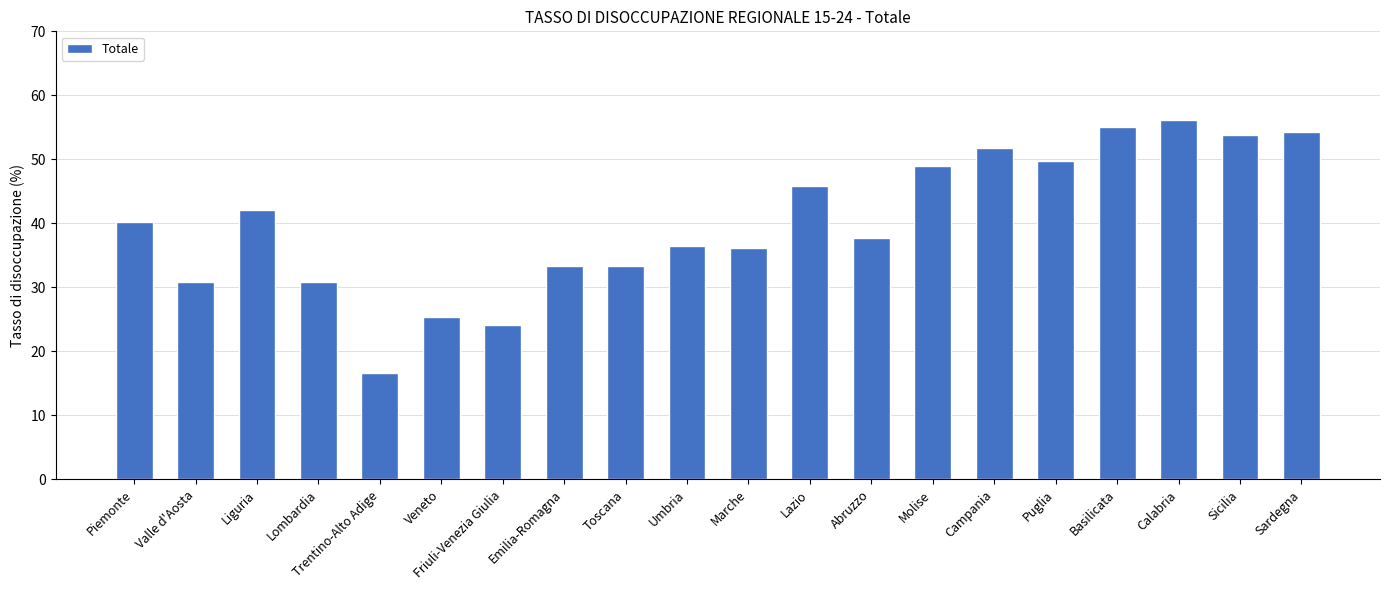

Between Marche and Sicilia, which is larger?

Sicilia